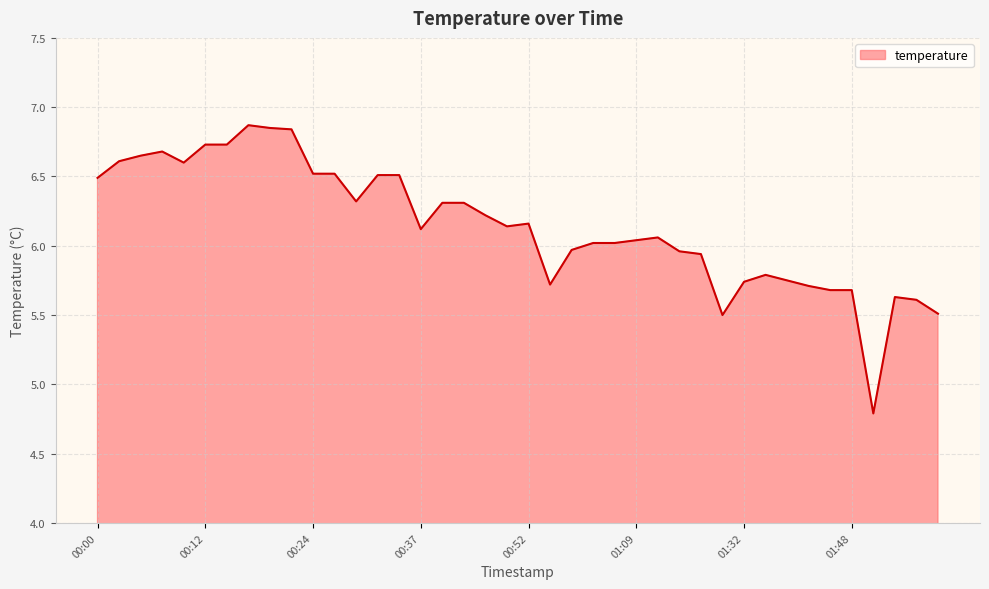

What is the smallest value displayed?

4.8